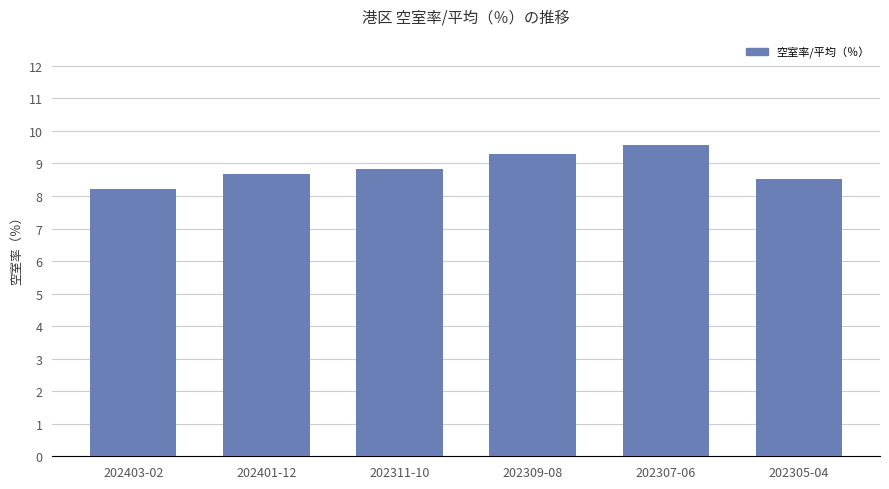

Reading left to right, list all the values displayed in this chart.

202403-02=8.2	202401-12=8.7	202311-10=8.8	202309-08=9.3	202307-06=9.6	202305-04=8.5